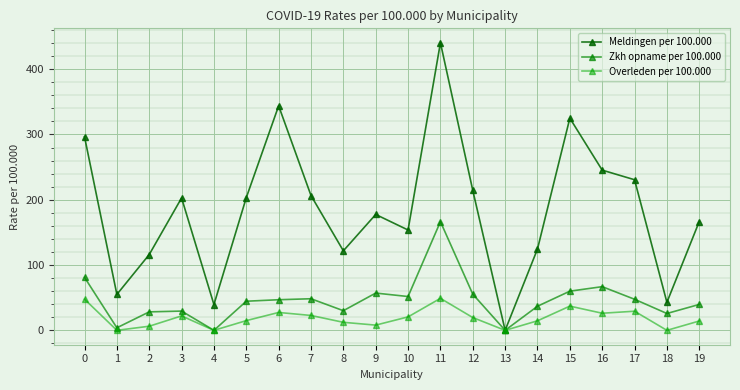

At which category does Meldingen per 100.000 reach its first local valley?

1